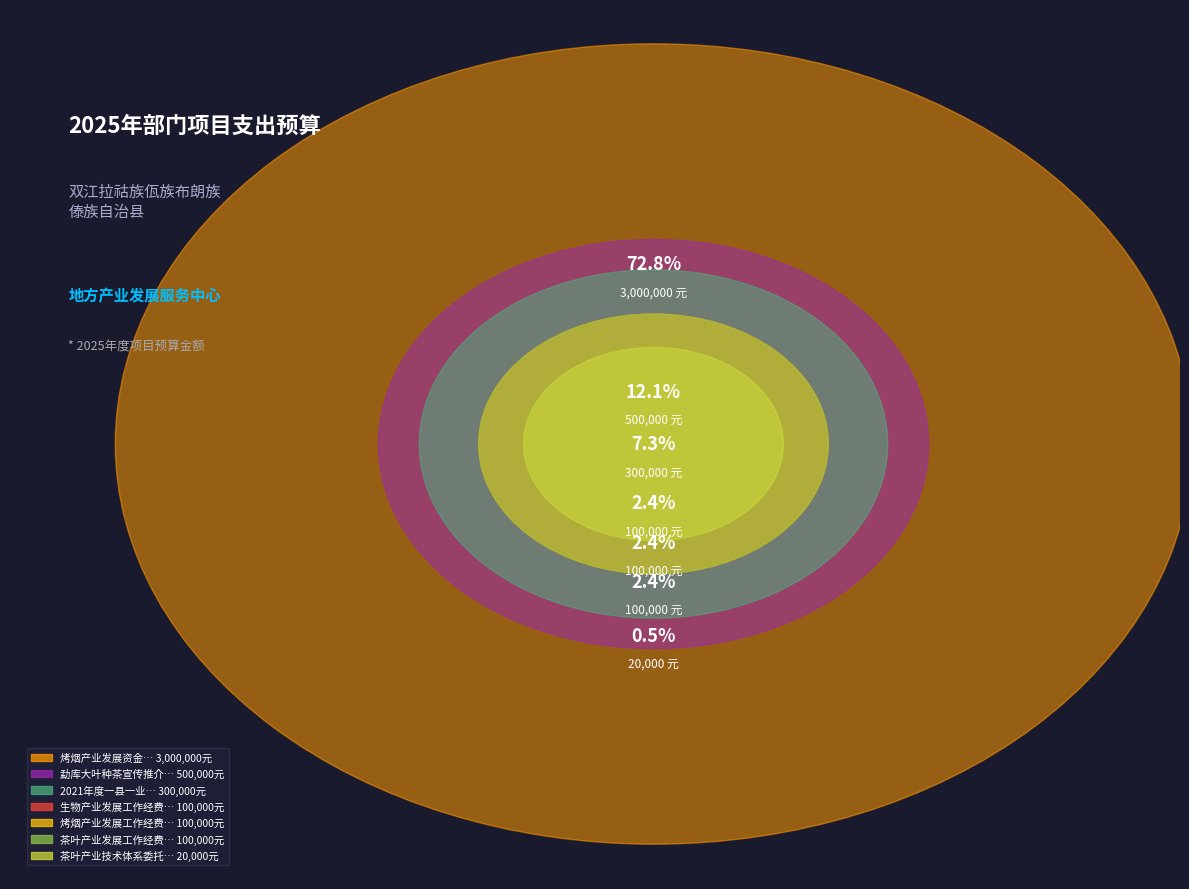

Is 烤烟产业发展资金 the majority of the pie?

Yes